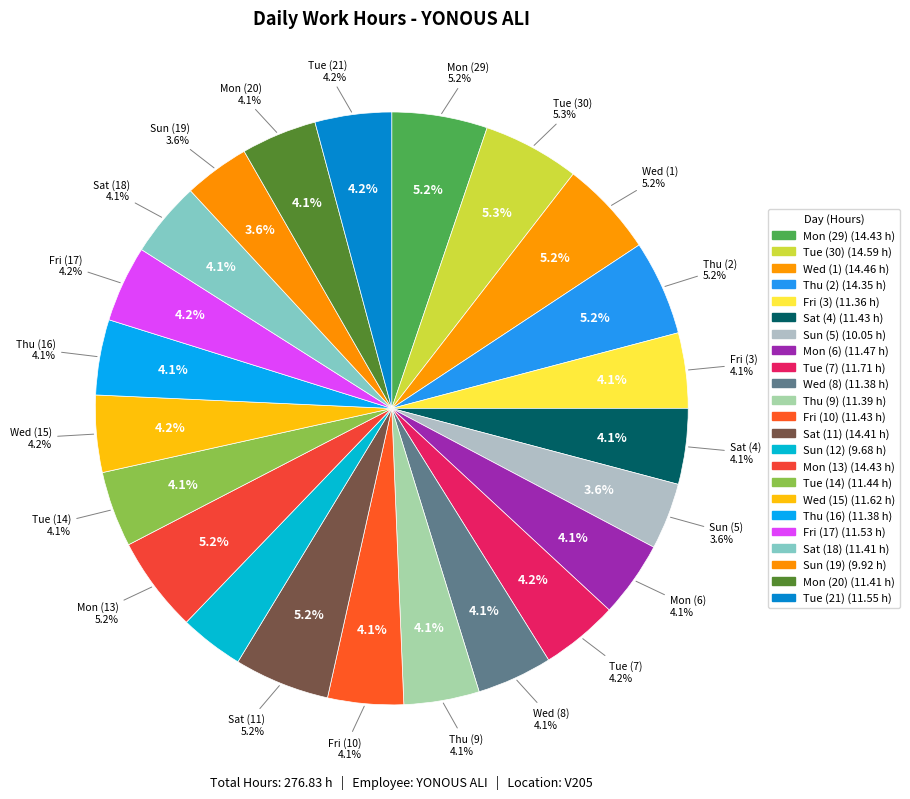

What is the largest slice in the pie chart?

Tue (30)